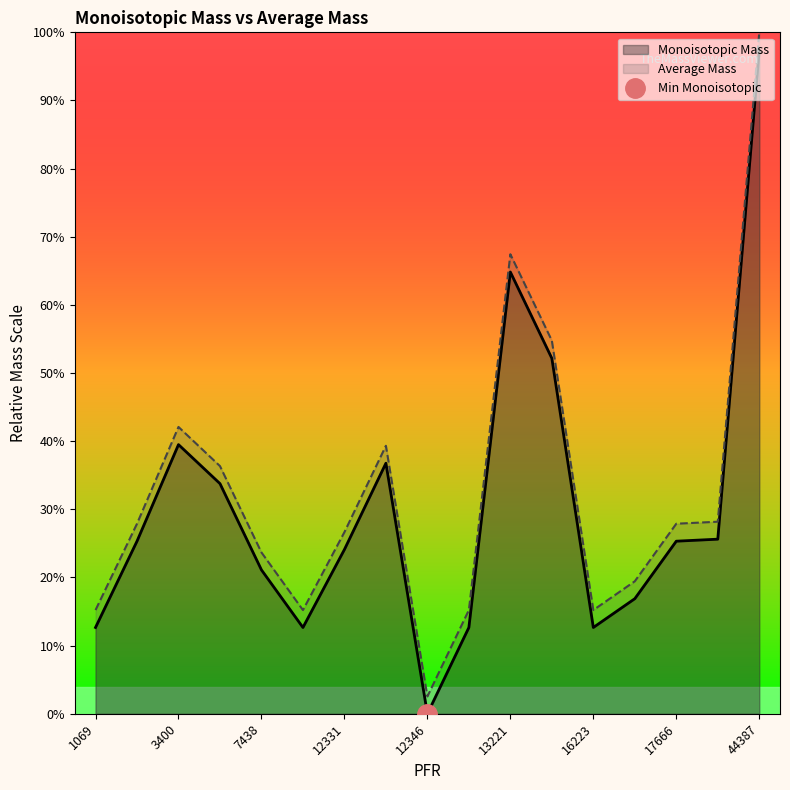

What is the sum of the Monoisotopic Mass values at 3400 and 1069?

52.2